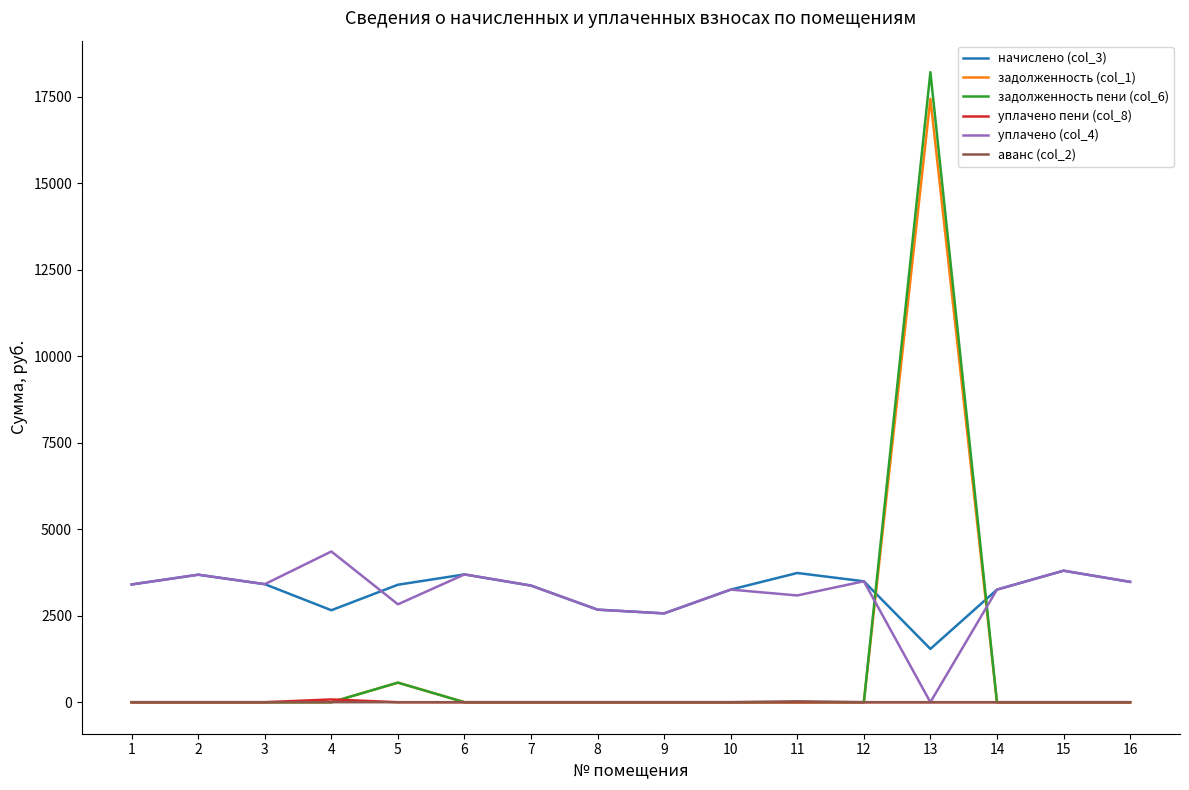

True or false: задолженность (col_1) has a value of 0.0 at 2.

True